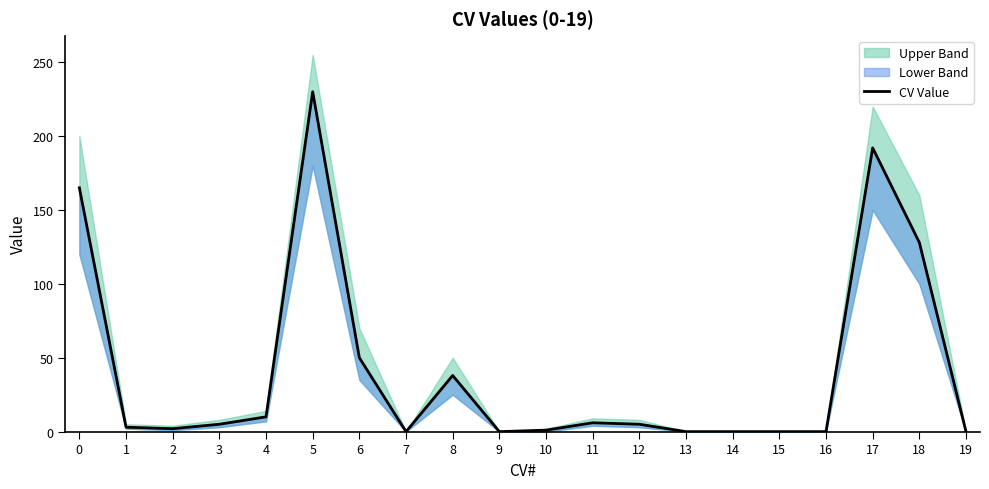

Does the chart display data point markers on the line(s)?

No